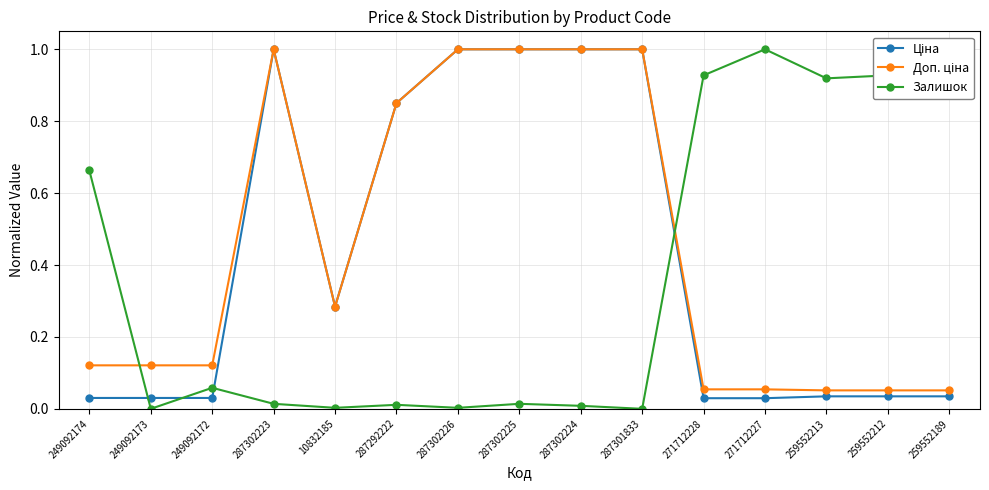

At which category does Залишок reach its first local valley?

249092173